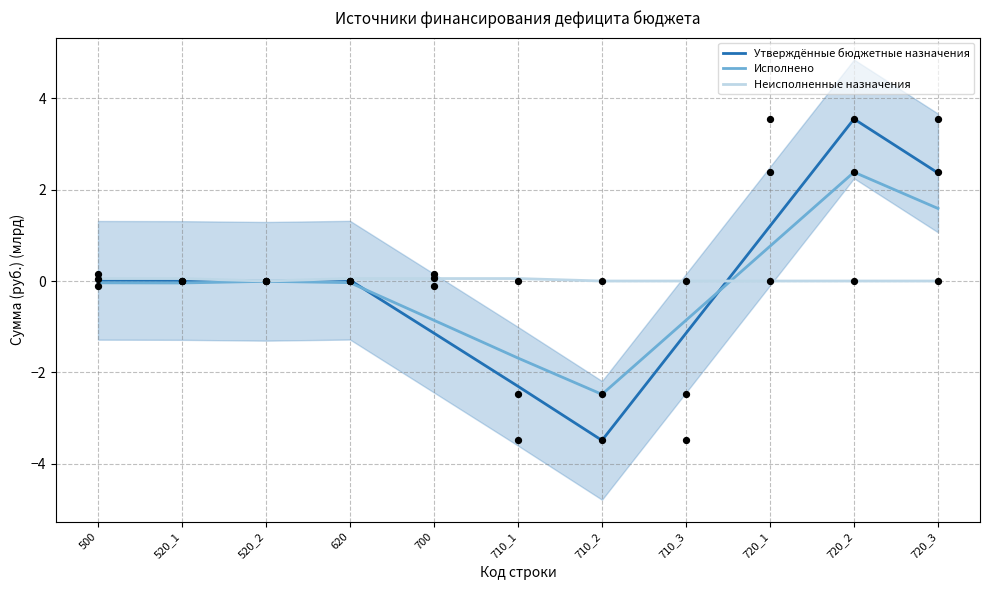

Which series contains the highest Y value?

Утверждённые бюджетные назначения